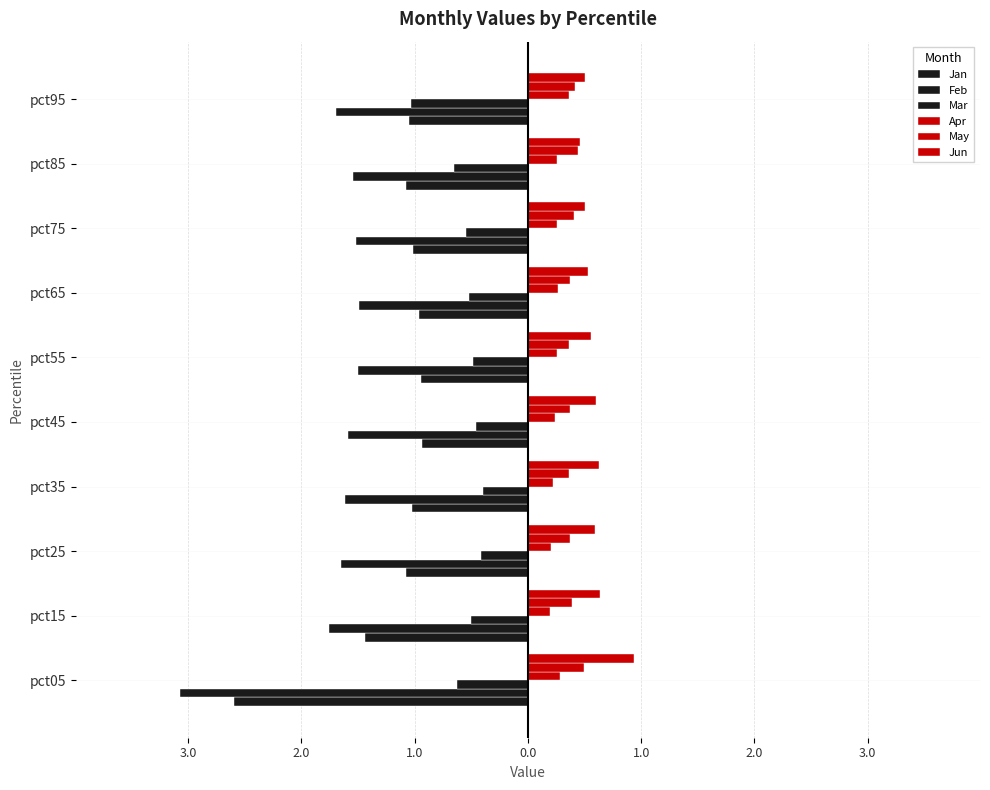

Which series has the widest spread of values?

Jan